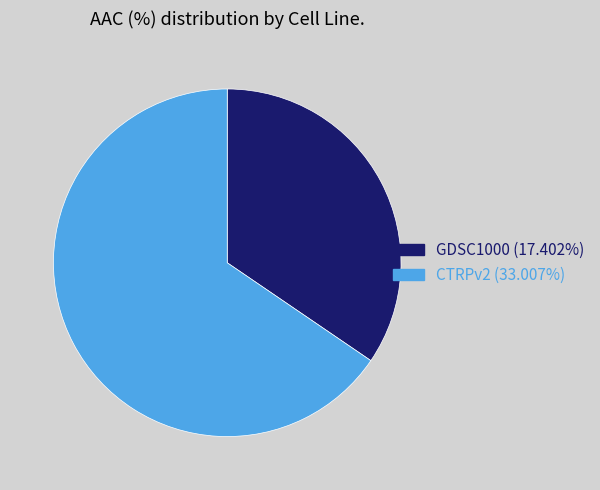

Is CTRPv2 the majority of the pie?

Yes